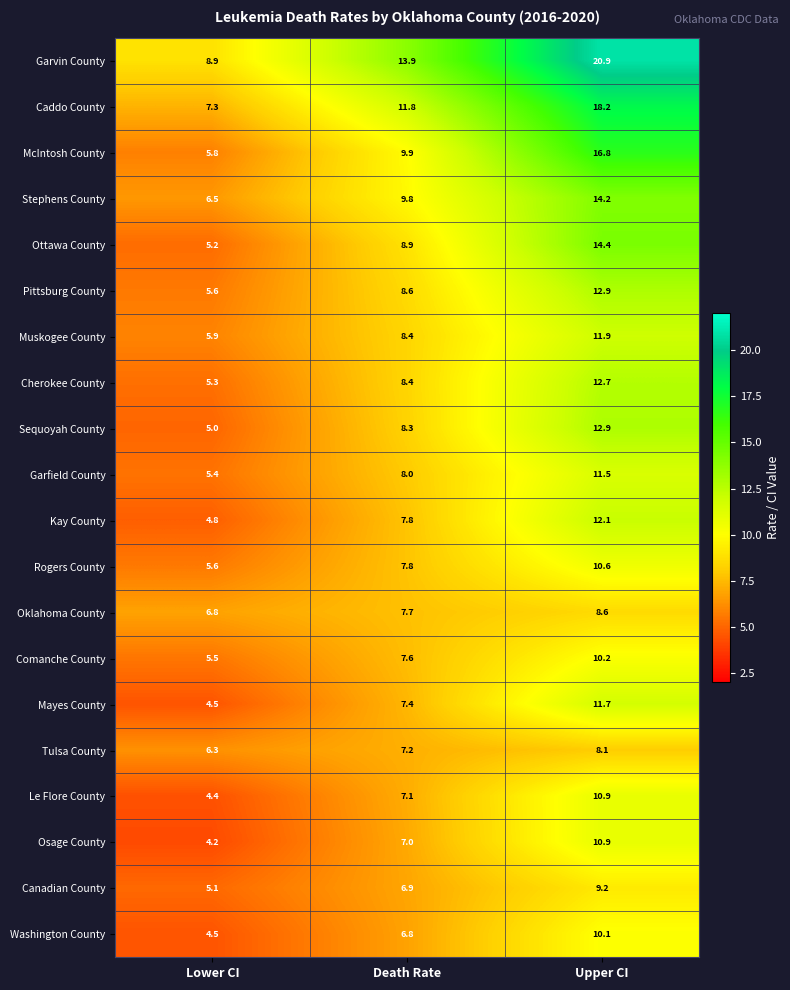

List the labels in order of Comanche County value, smallest first.

Lower CI, Death Rate, Upper CI